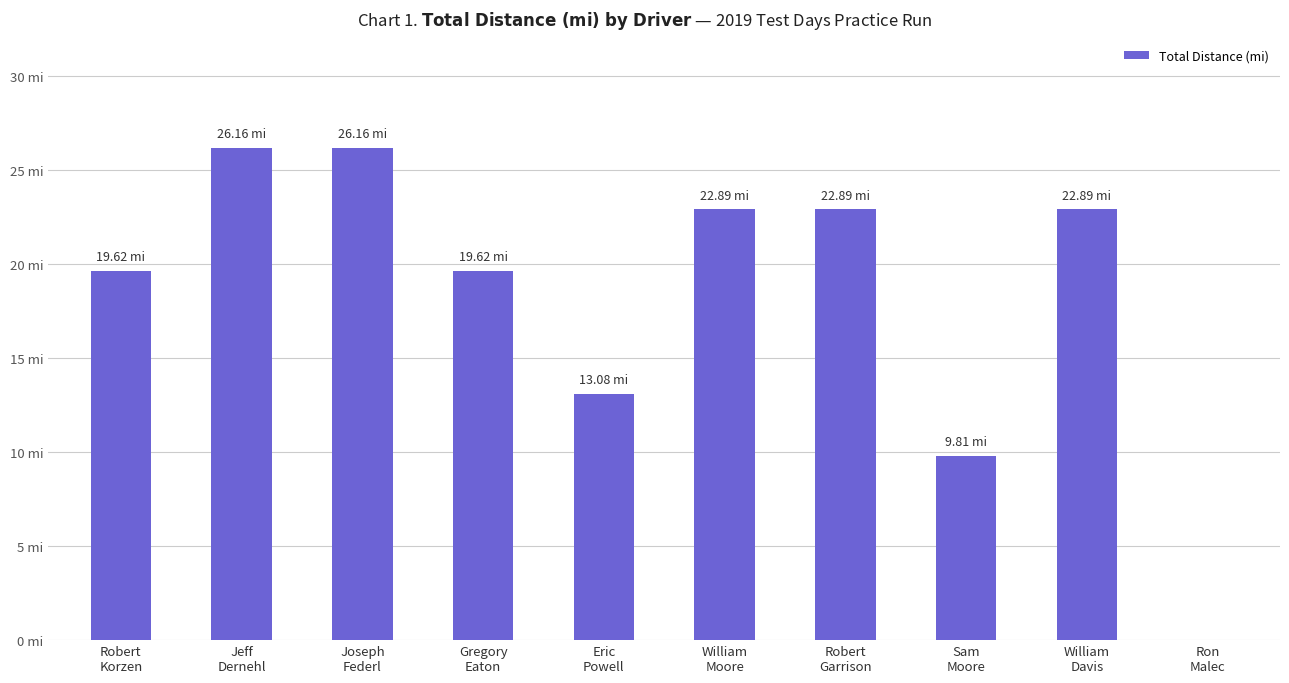

What is the average value?

18.3